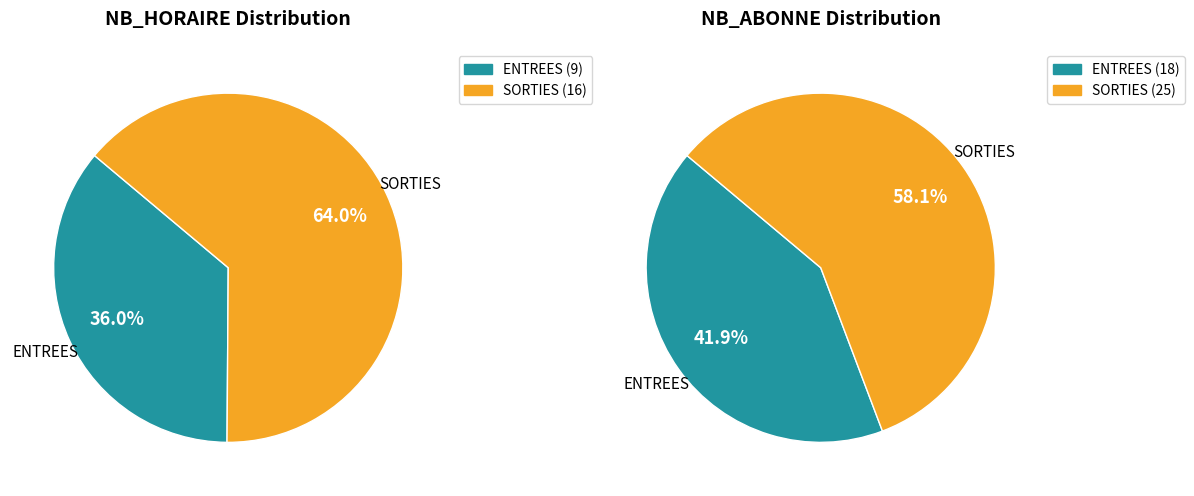

True or false: 9 accounts for 14% of the total.

False